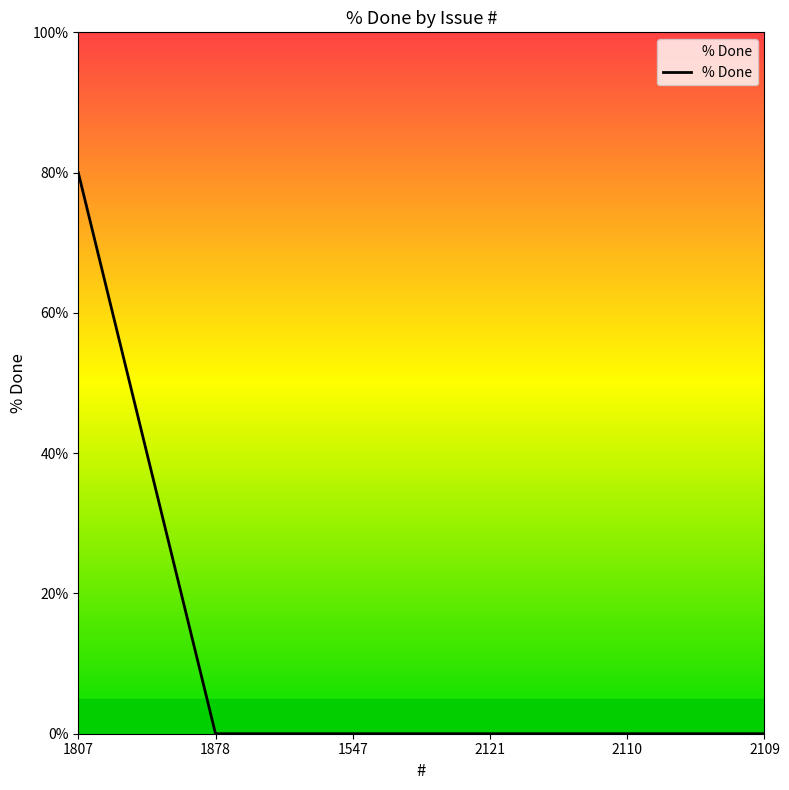

True or false: there are more than 2 points higher than both neighbors.

False